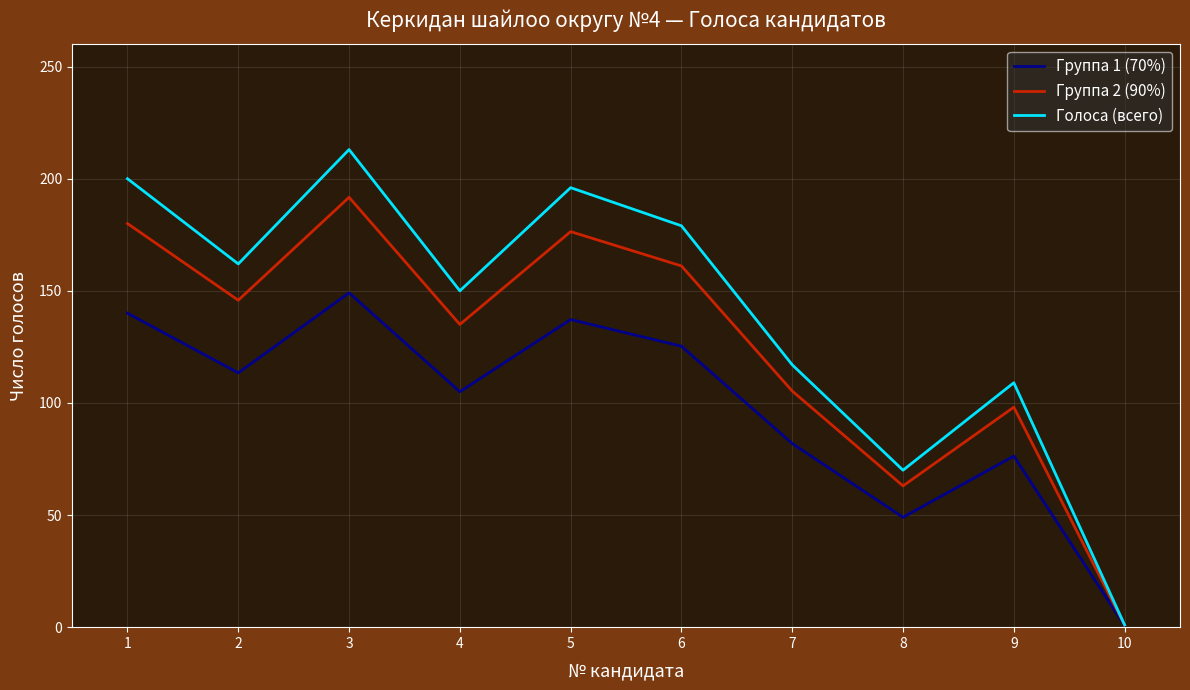

At which category is the sum across all series the highest?

3